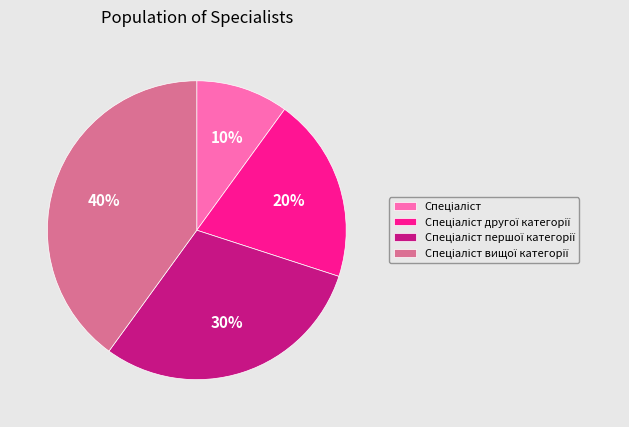

Is there any slice that represents more than half of the pie?

No